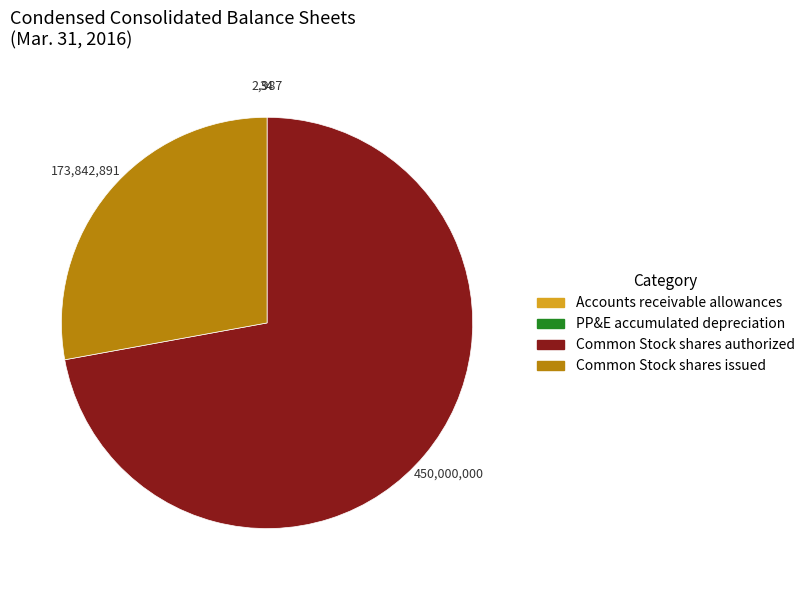

Is there a majority slice in this chart?

Yes